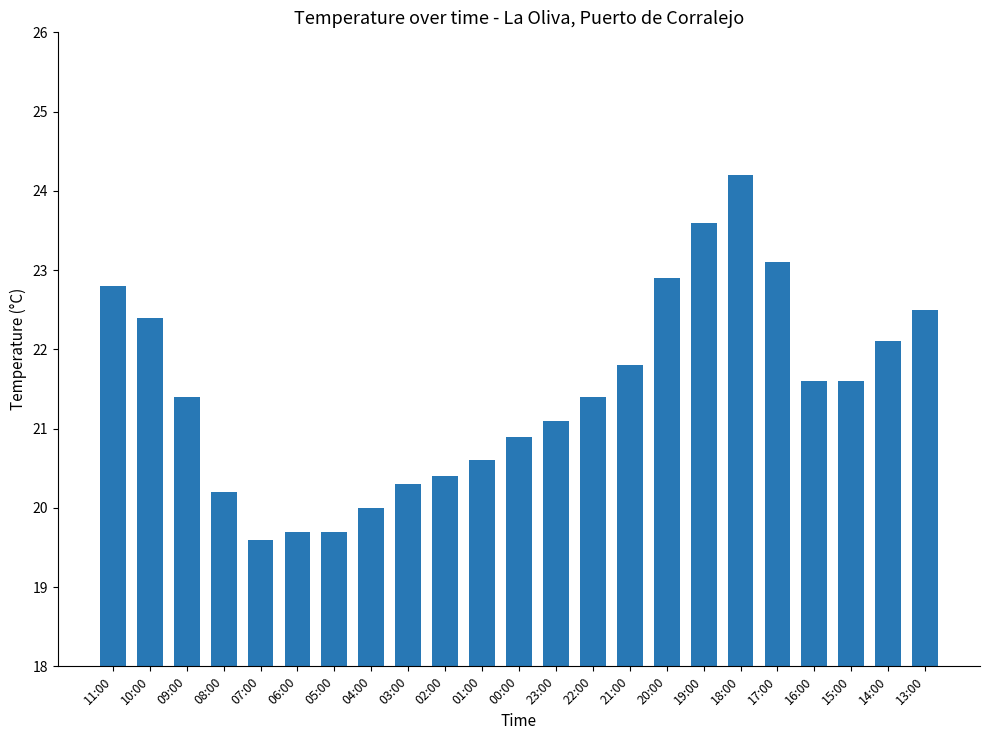

What is the sum of all values?

493.9